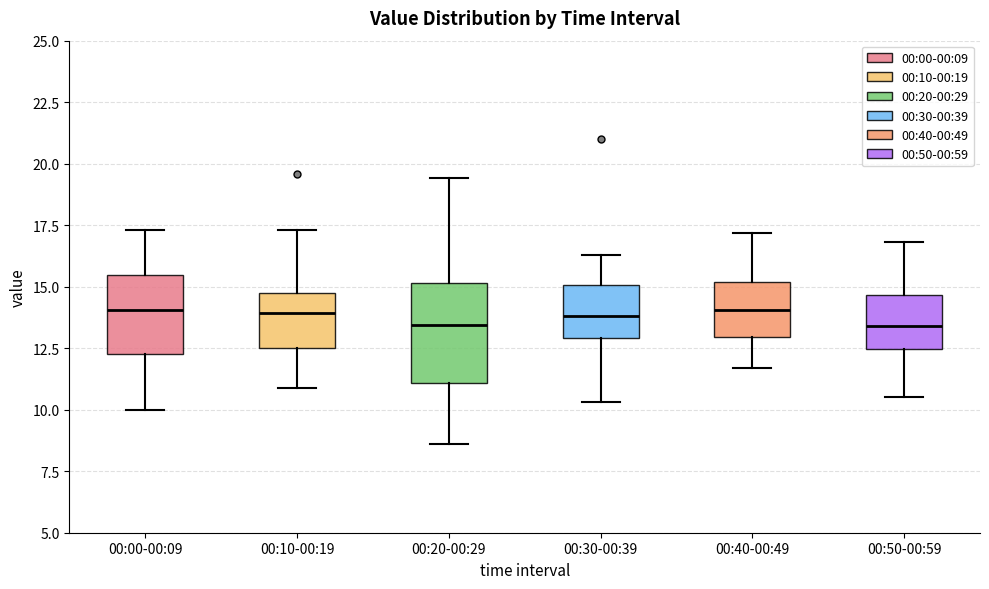

Reading left to right, transcribe this box plot: for each box, give where its median line is, the range the box spans, and where its two whiskers end, as read against the y-axis. The values are not printed on the chart, so give them approximately, as read against the axis.

00:00-00:09: median 14.0, box 12.5 to 15.5, whiskers 10.0 to 17.5
00:10-00:19: median 14.0, box 12.5 to 14.5, whiskers 11.0 to 17.5
00:20-00:29: median 13.5, box 11.0 to 15.0, whiskers 8.5 to 19.5
00:30-00:39: median 14.0, box 13.0 to 15.0, whiskers 10.5 to 16.5
00:40-00:49: median 14.0, box 13.0 to 15.0, whiskers 11.5 to 17.0
00:50-00:59: median 13.5, box 12.5 to 14.5, whiskers 10.5 to 17.0